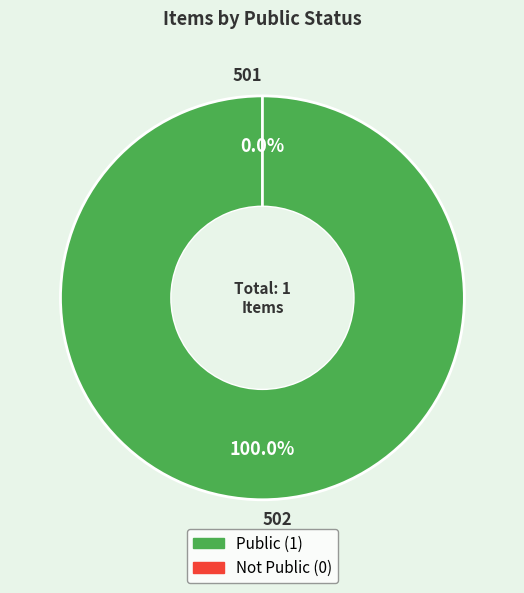

What is the change in value from 502 to 501?

-1